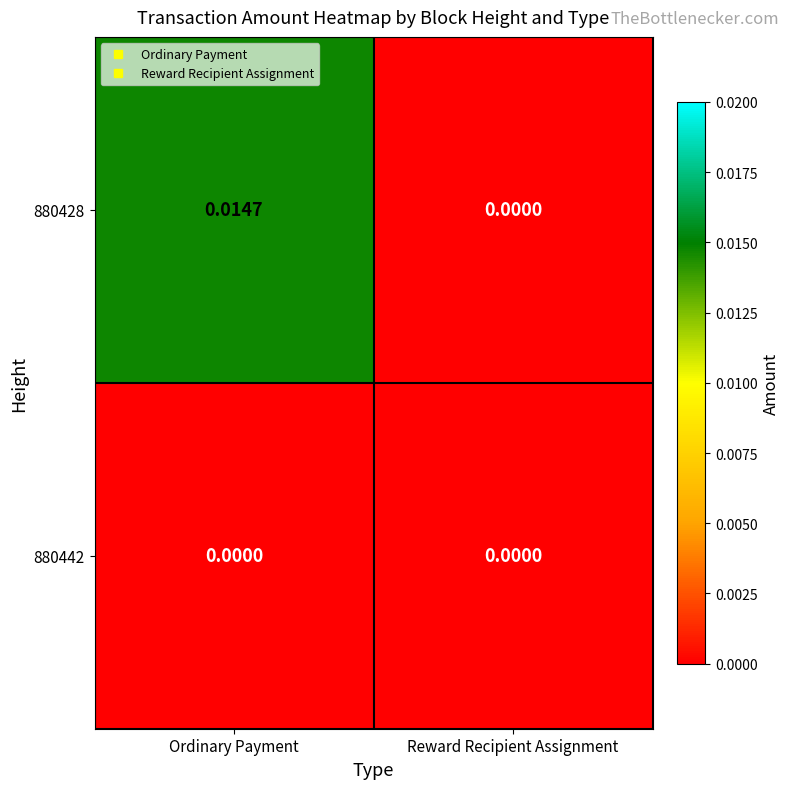

Is the value of 880442 at Reward Recipient Assignment greater than the value of 880428 at Ordinary Payment?

No